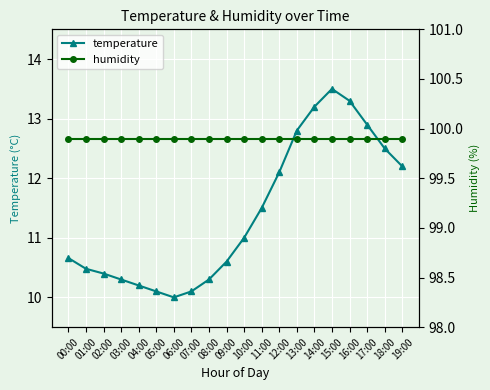

True or false: temperature and humidity cross at least once.

False